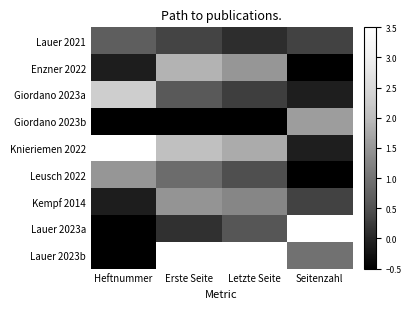

Which has a higher value, Seitenzahl or Erste Seite?

Erste Seite